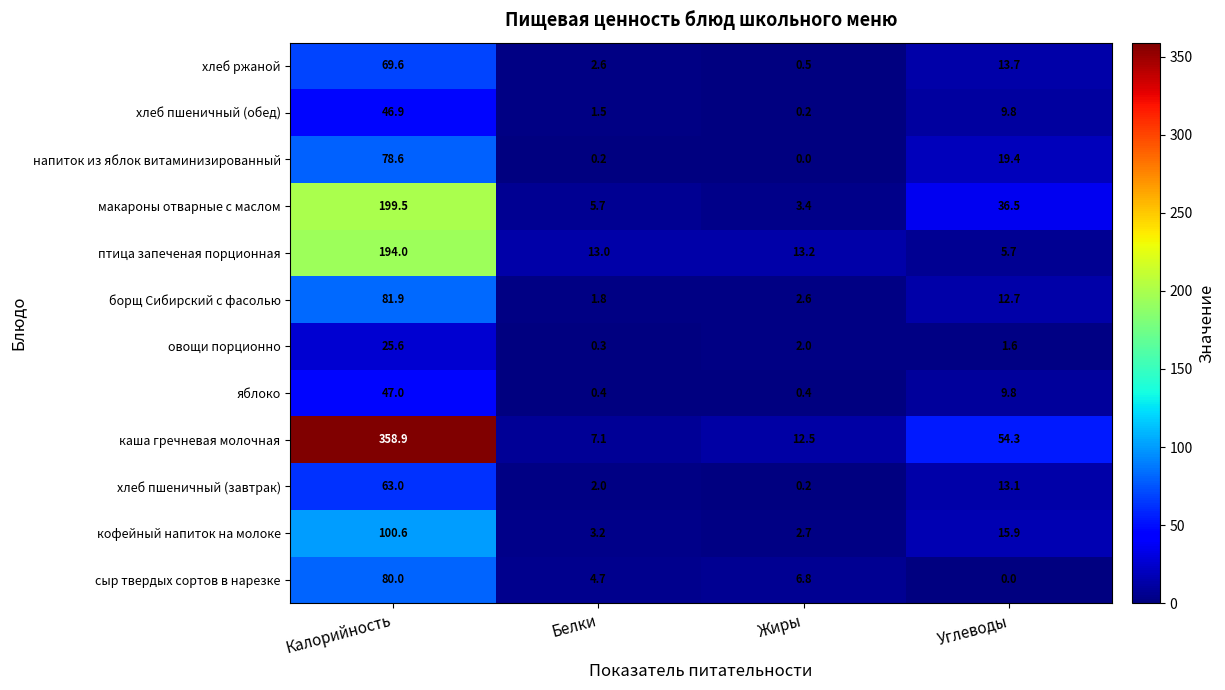

What is the difference between the highest and lowest values at Жиры?

13.2